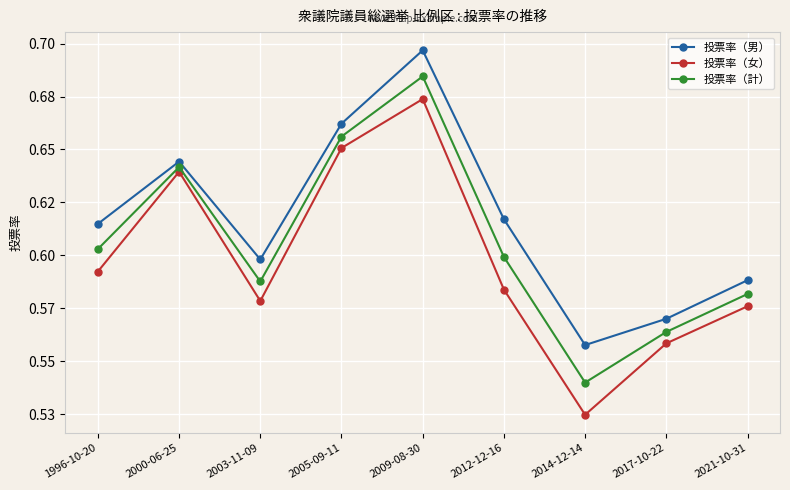

Does the chart have visible grid lines?

Yes